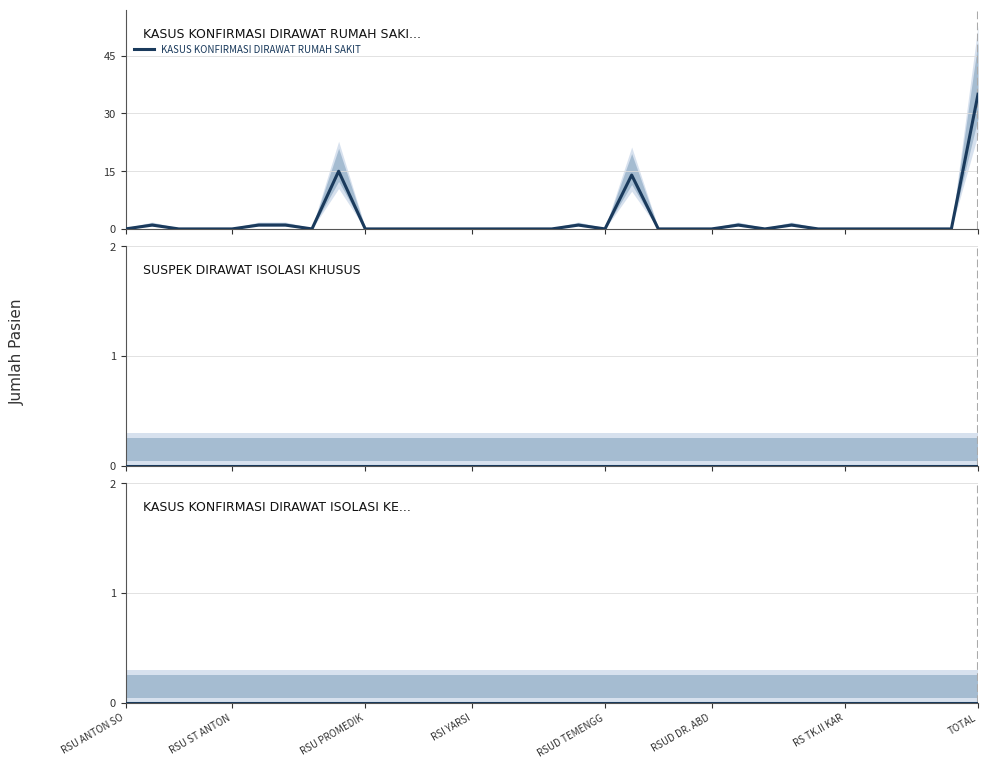

Is this an area chart (filled region under the line)?

No